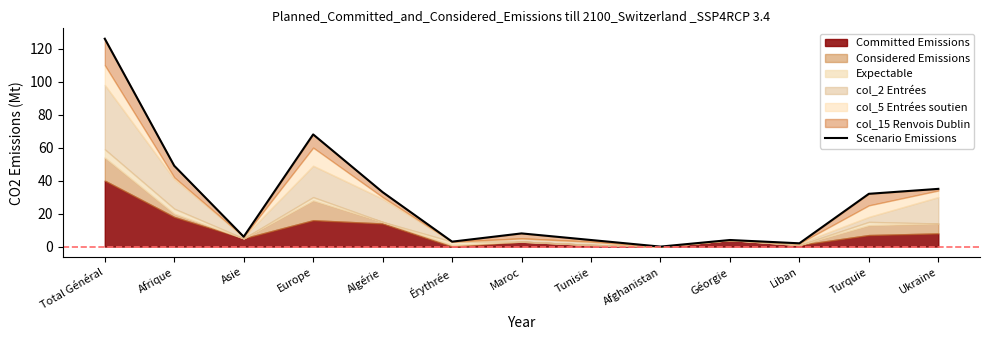

What is the average value?

28